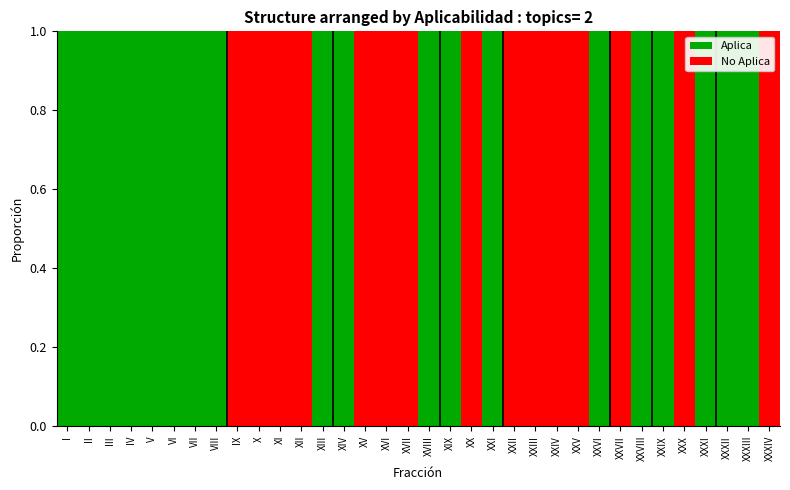

Is it true that Aplica equals 0 at X?

True